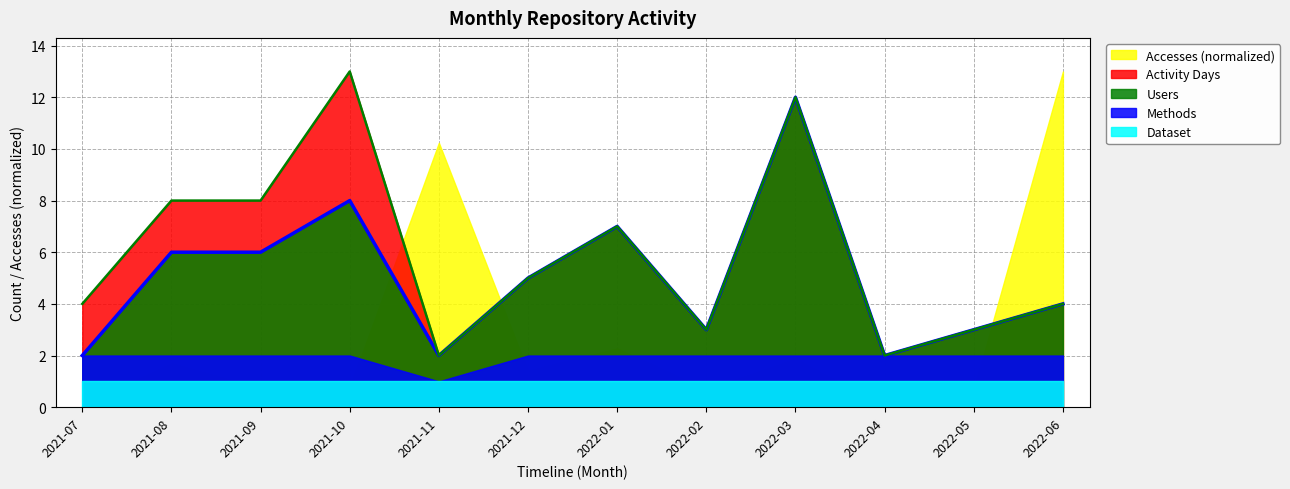

How many series are shown in this chart?

5